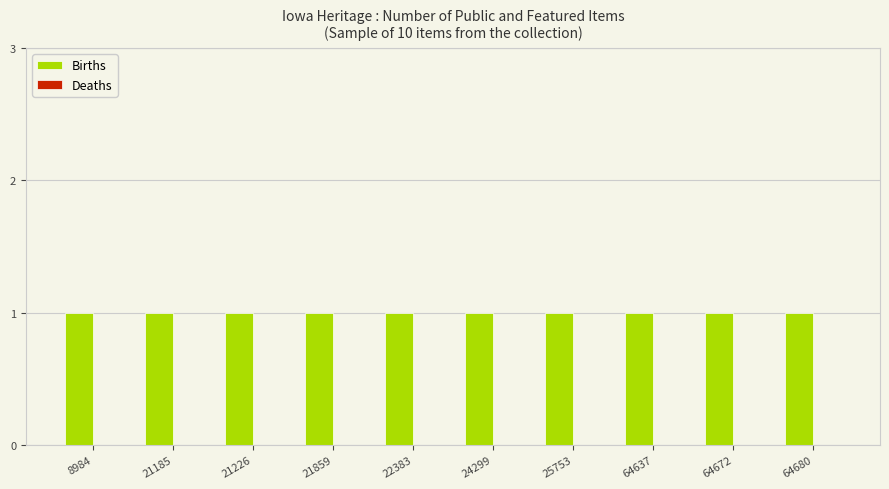

Between 24299 and 64672, which is larger?

24299